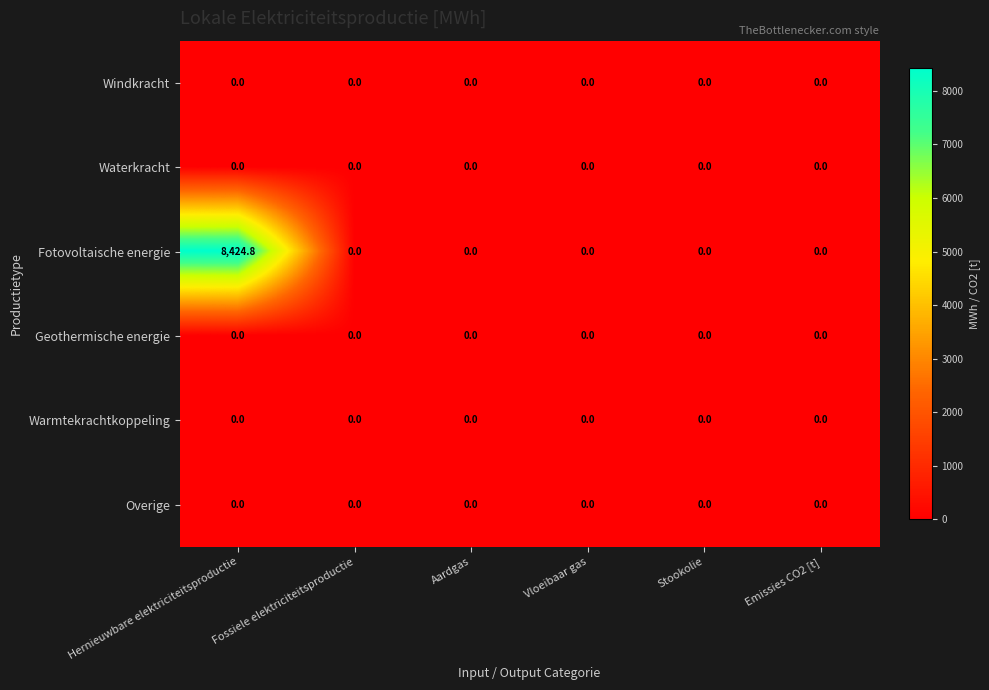

At which category is the sum across all series the highest?

Hernieuwbare elektriciteitsproductie